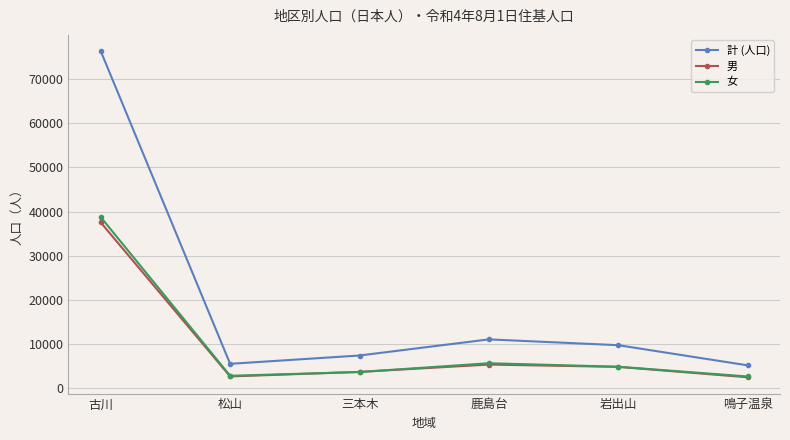

What are all the series names shown in the legend?

計 (人口), 男, 女